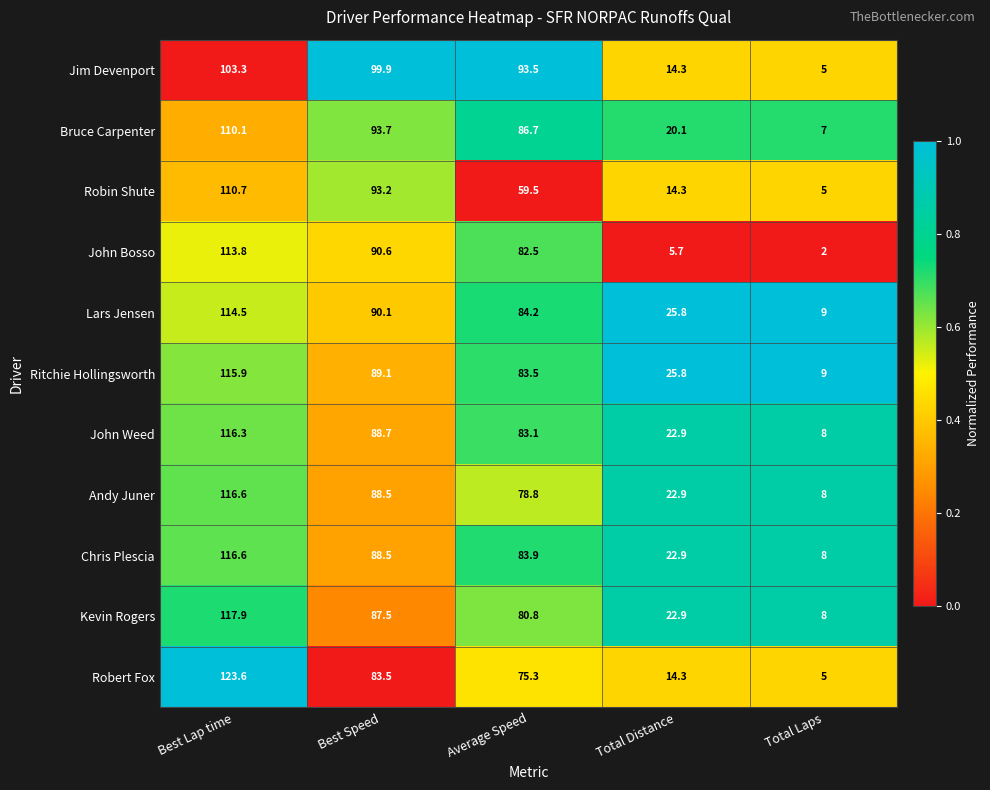

List the labels in order of Lars Jensen value, smallest first.

Total Laps, Total Distance, Average Speed, Best Speed, Best Lap time